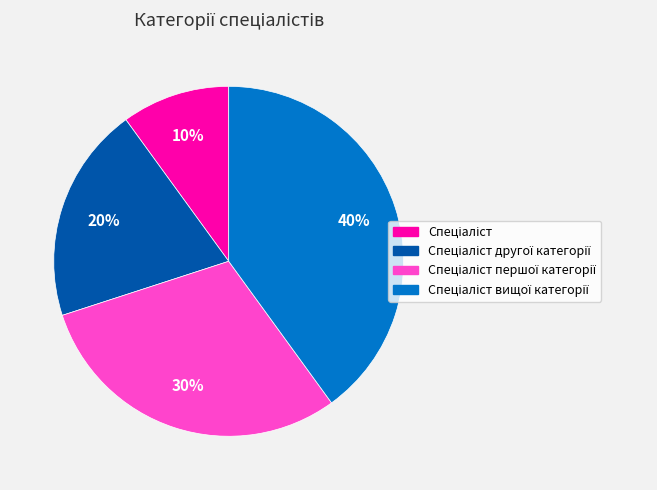

Is there any slice that represents more than half of the pie?

No